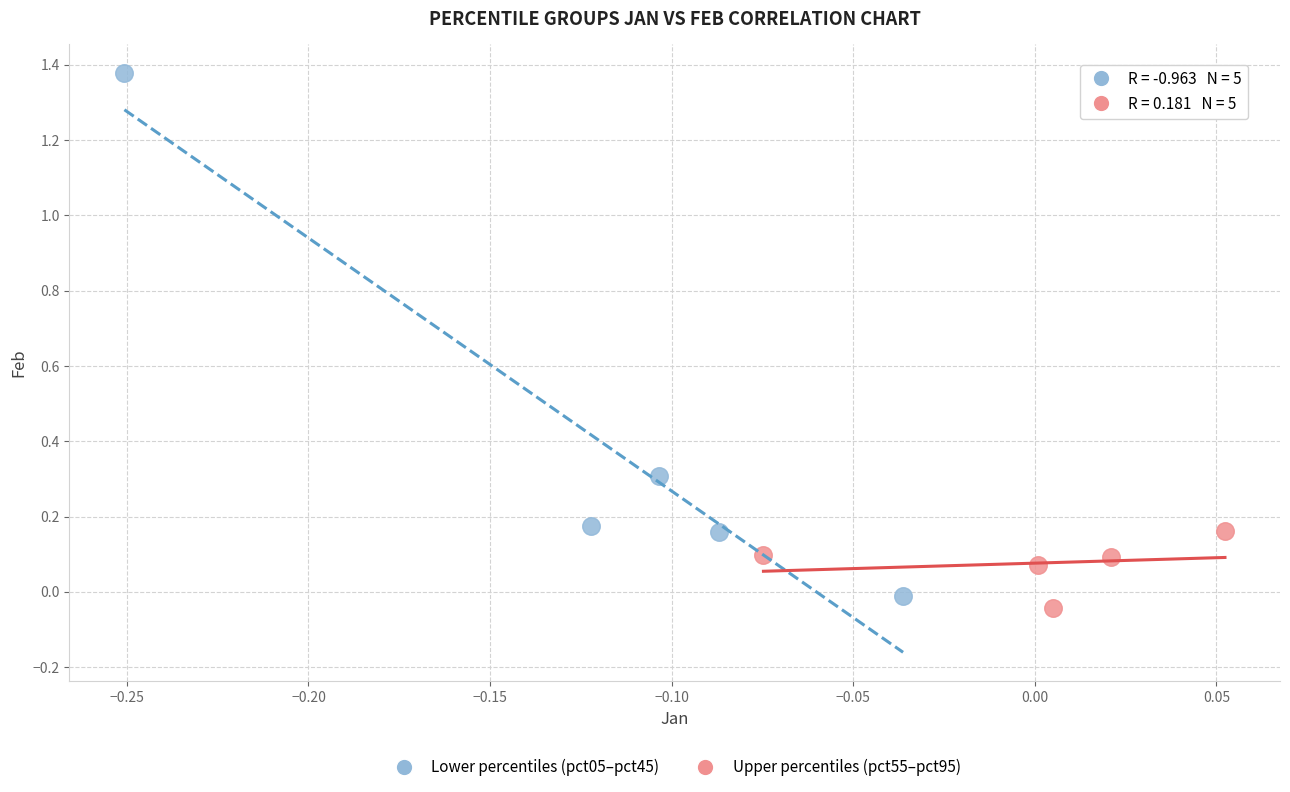

Which series reaches the maximum Y coordinate?

Lower percentiles (pct05–pct45)